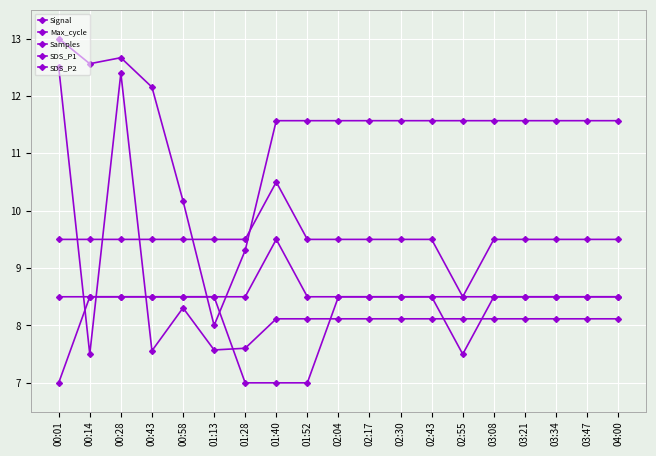

What is the difference between the highest and lowest values at 02:17?

3.5